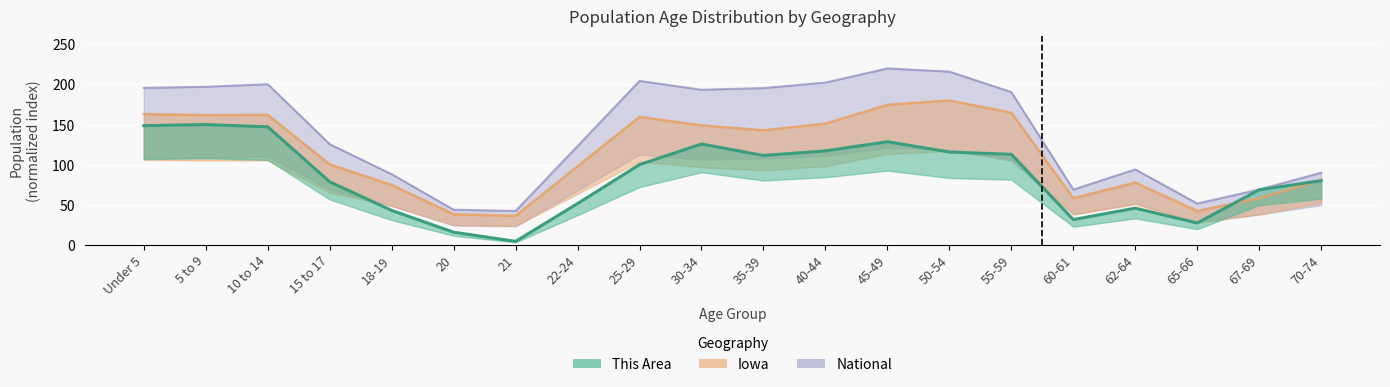

How many data points in Iowa are above 142?

10